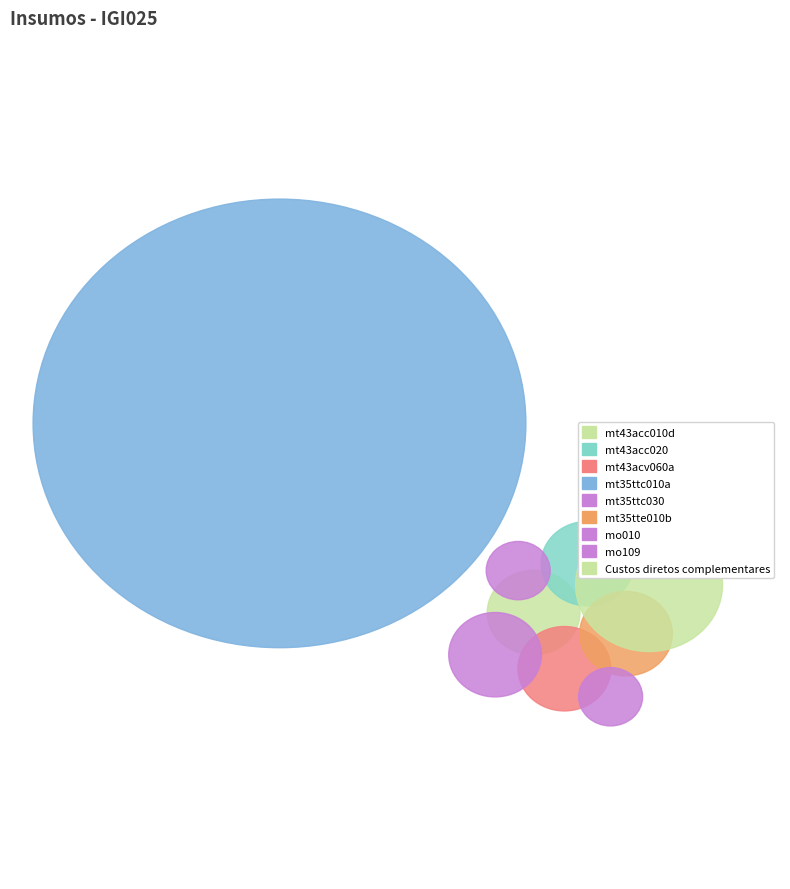

Rank the categories by value from highest to lowest.

mt35ttc010a, Custos diretos complementares, mt43acc010d, mt43acc020, mt43acv060a, mt35ttc030, mt35tte010b, mo010, mo109